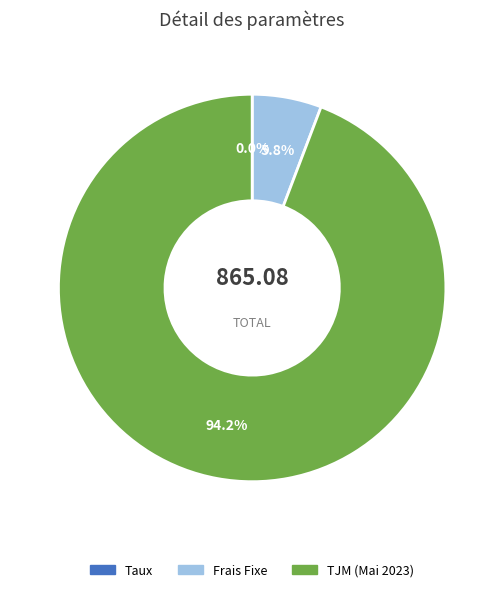

Is it true that TJM (Mai 2023) is 94% of the pie?

True